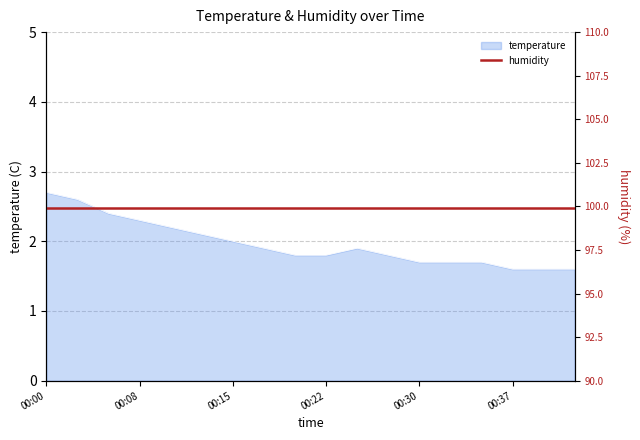

The chart shows a value of 3.0 at 00:22. True or false?

False